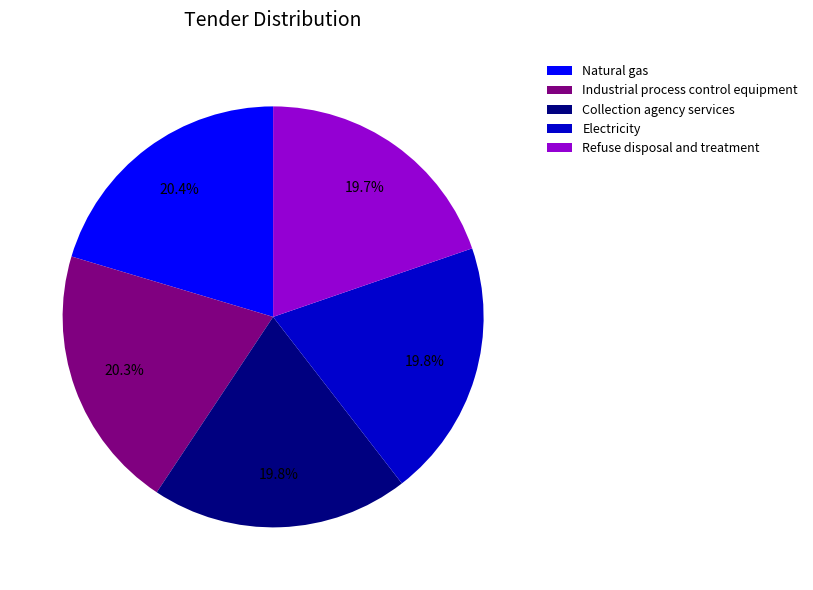

To the nearest percent, what portion does Electricity represent?

20%